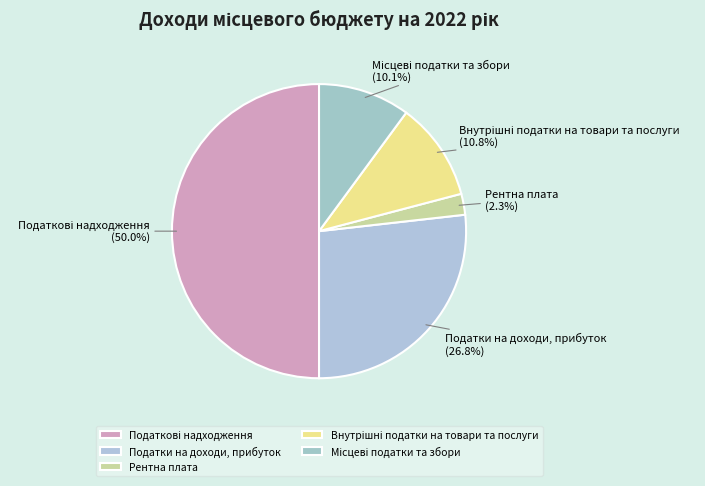

Which slice is the smallest?

Рентна плата